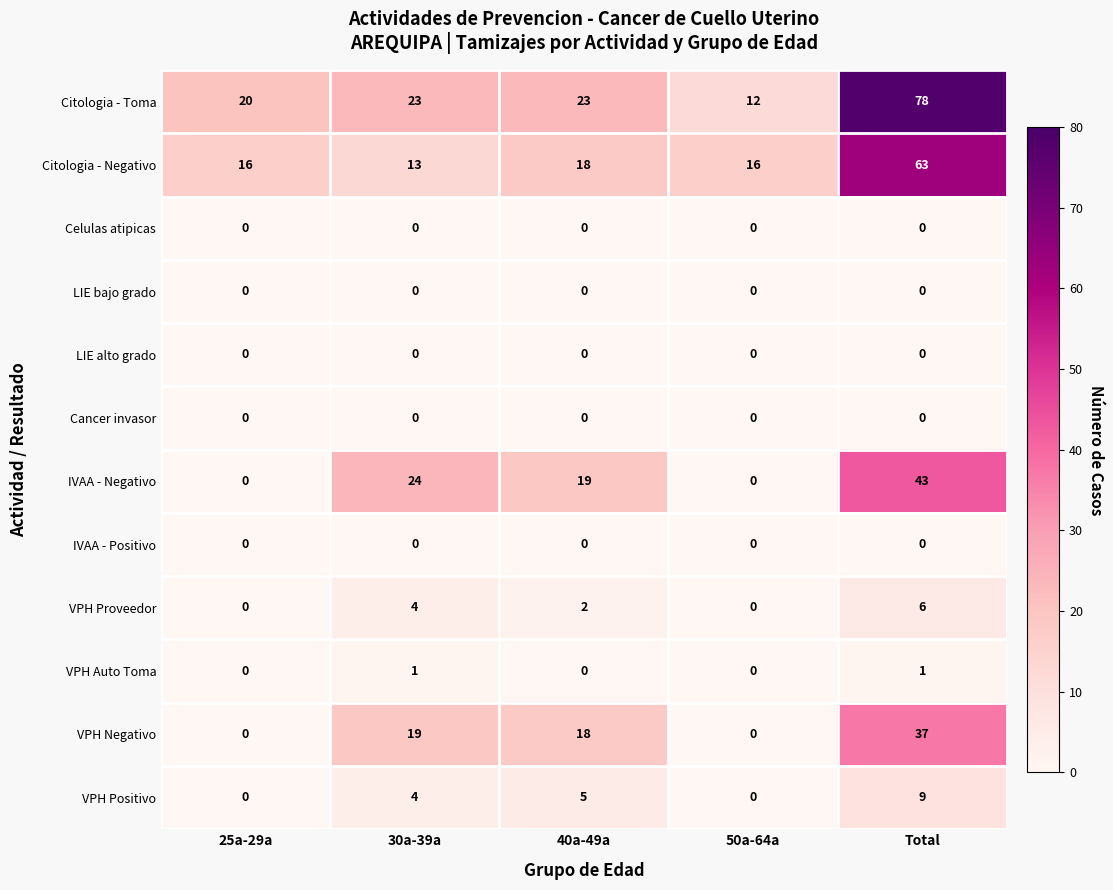

How many IVAA - Negativo values are between 0 and 24?

4